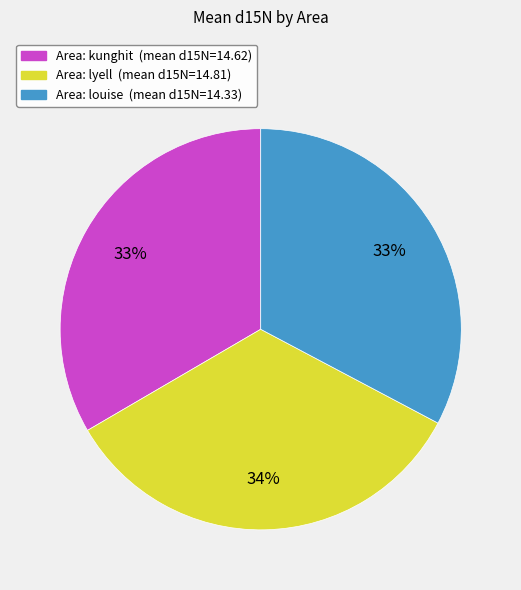

Is there a majority slice in this chart?

No